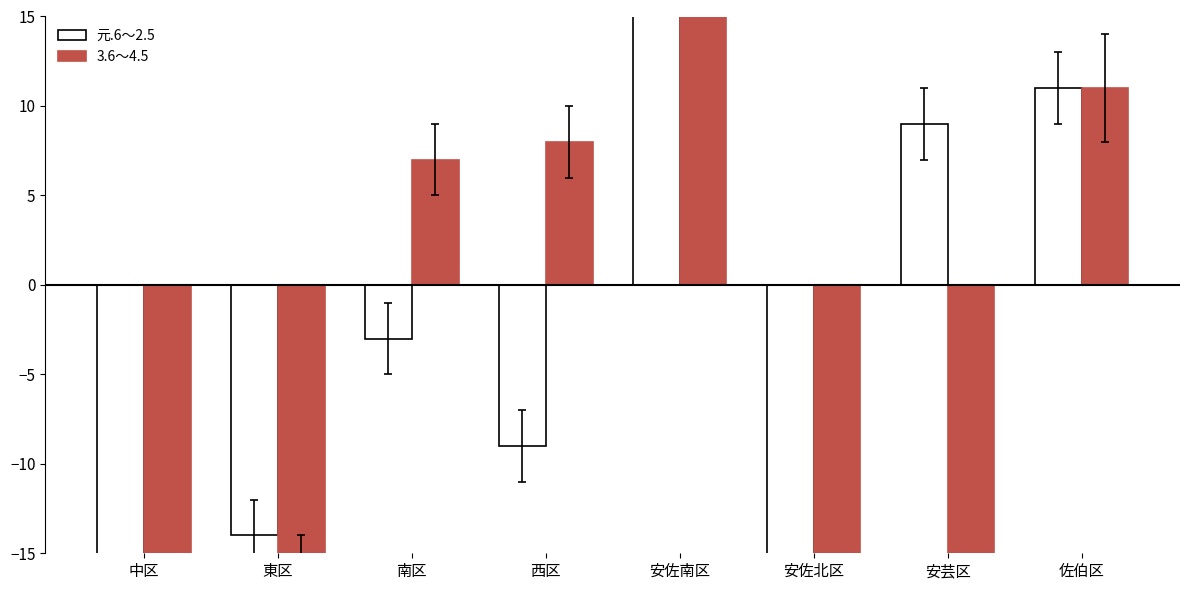

List the series in order of their peak value, lowest first.

3.6～4.5, 元.6～2.5